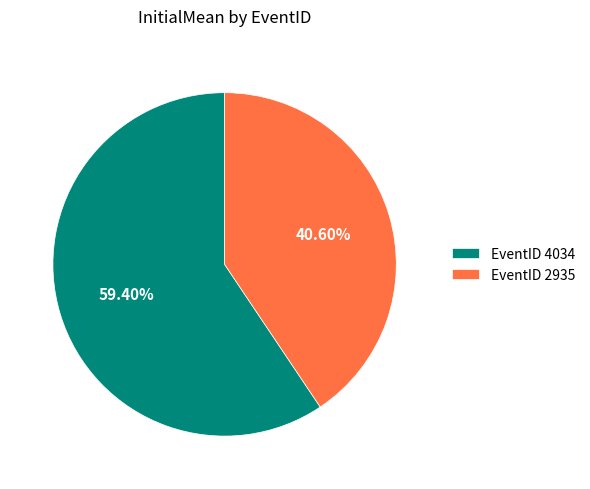

Between EventID 2935 and EventID 4034, which is larger?

EventID 4034